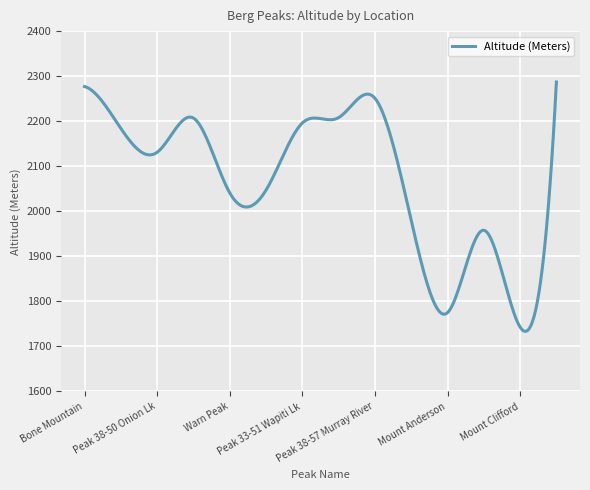

What is the maximum value shown in the chart?

2287.0